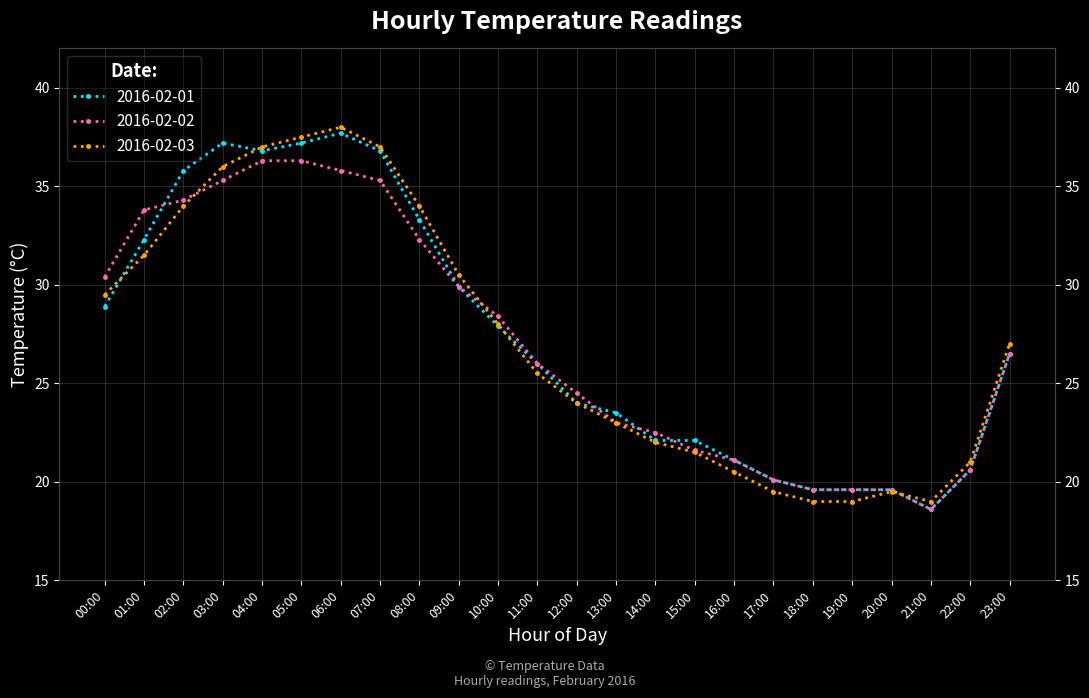

How many times do 2016-02-01 and 2016-02-03 cross each other?

4